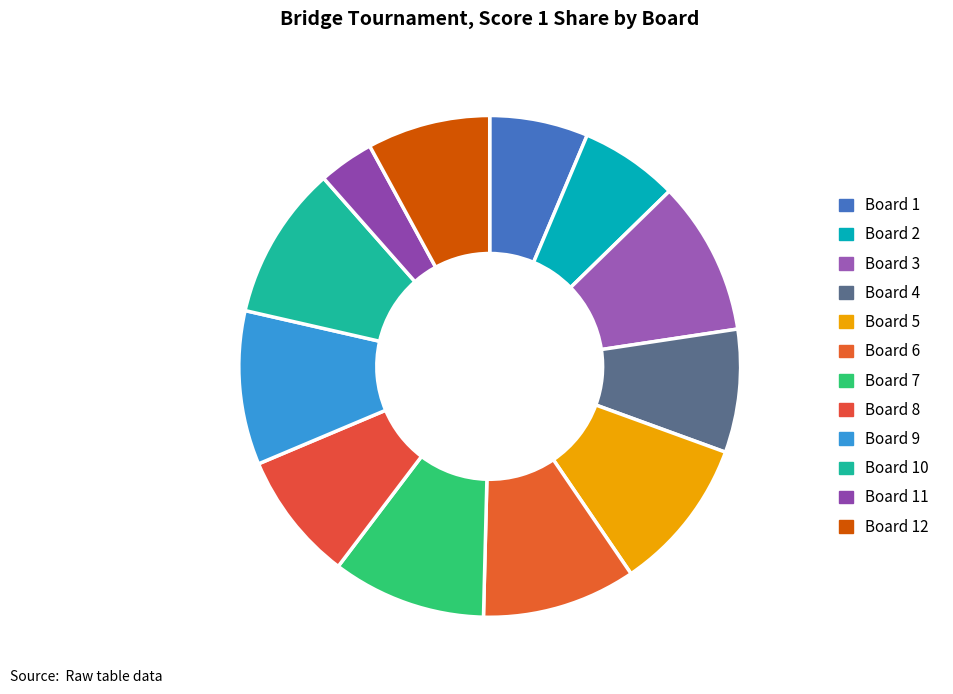

What percentage do Board 3 and Board 1 together represent?

16.3%